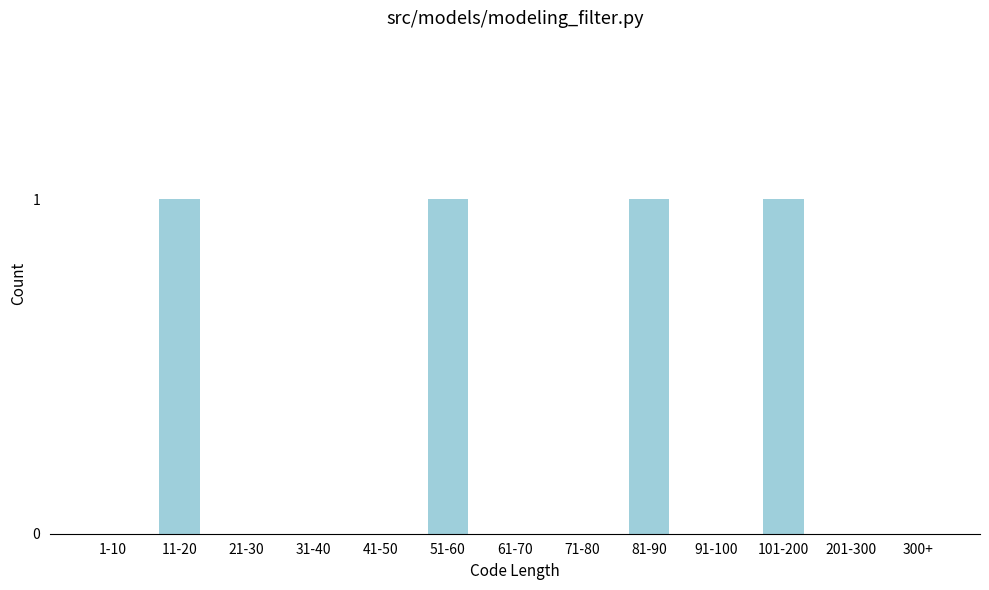

Reading left to right, list all the values displayed in this chart.

1-10=0	11-20=1	21-30=0	31-40=0	41-50=0	51-60=1	61-70=0	71-80=0	81-90=1	91-100=0	101-200=1	201-300=0	300+=0